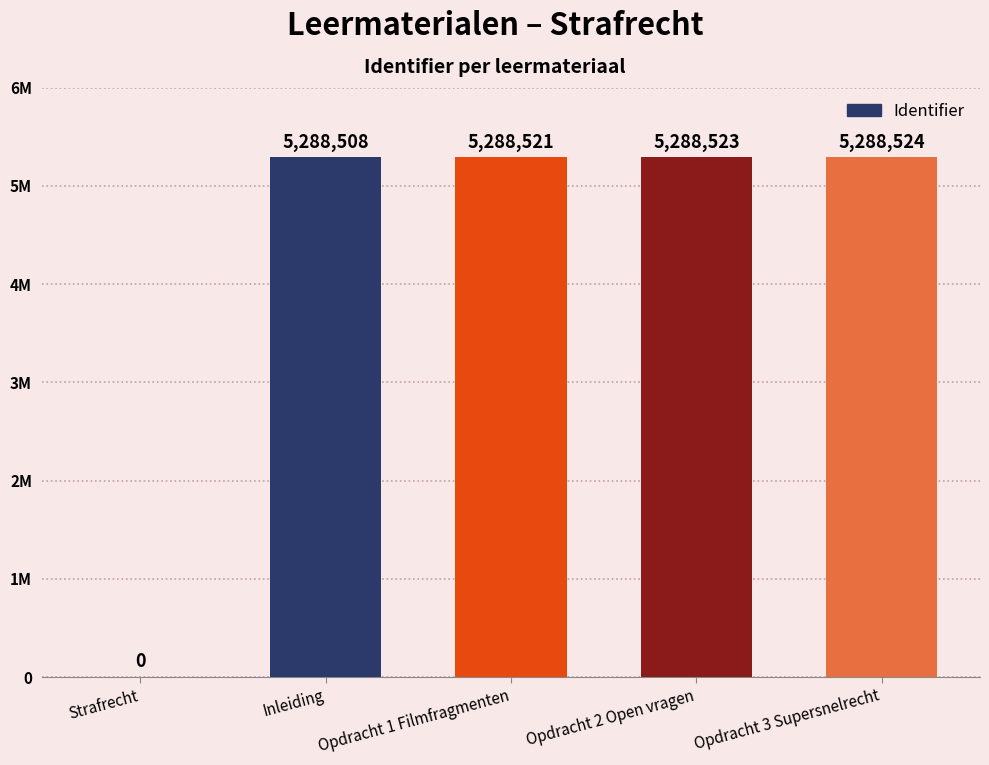

Which has a higher value, Opdracht 2 Open vragen or Strafrecht?

Opdracht 2 Open vragen